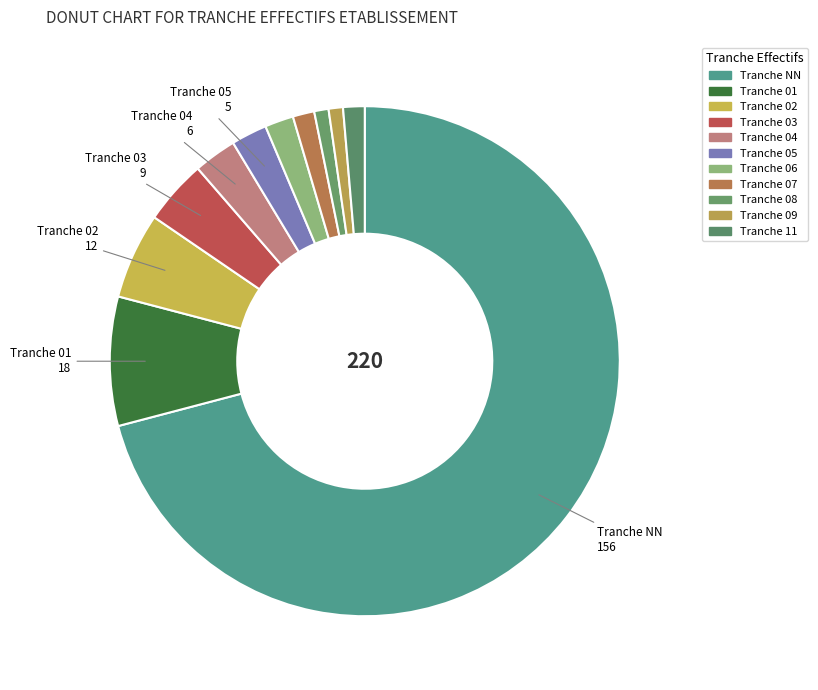

How many slices are in this pie chart?

11